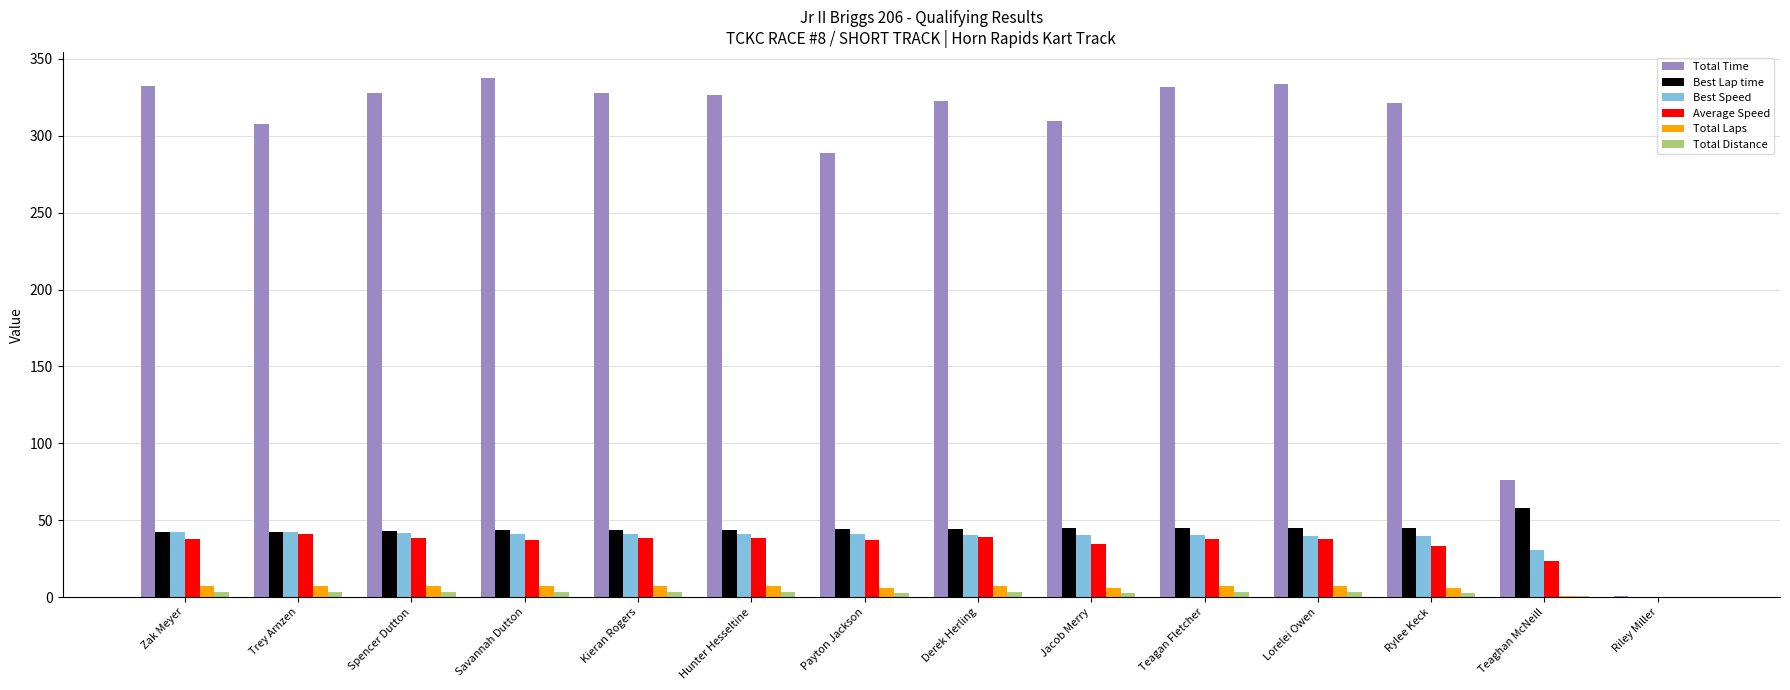

What is the sum of all Best Speed values?

523.0